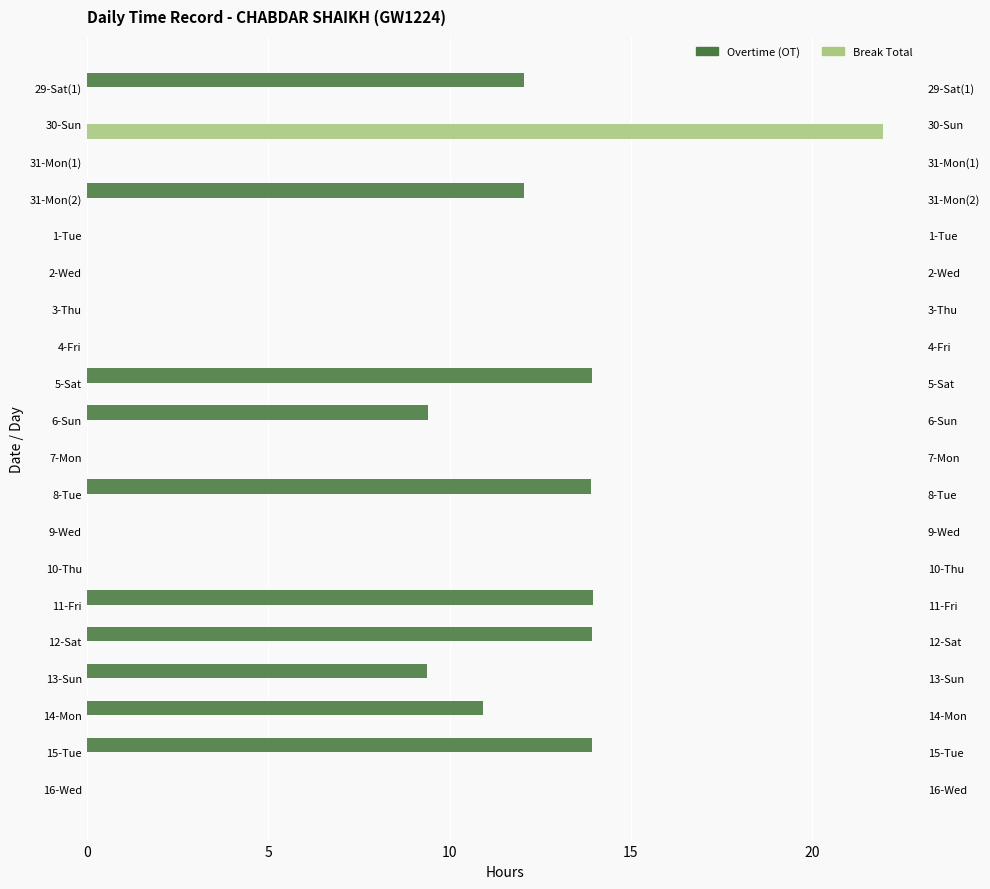

How many distinct data groups are displayed?

2